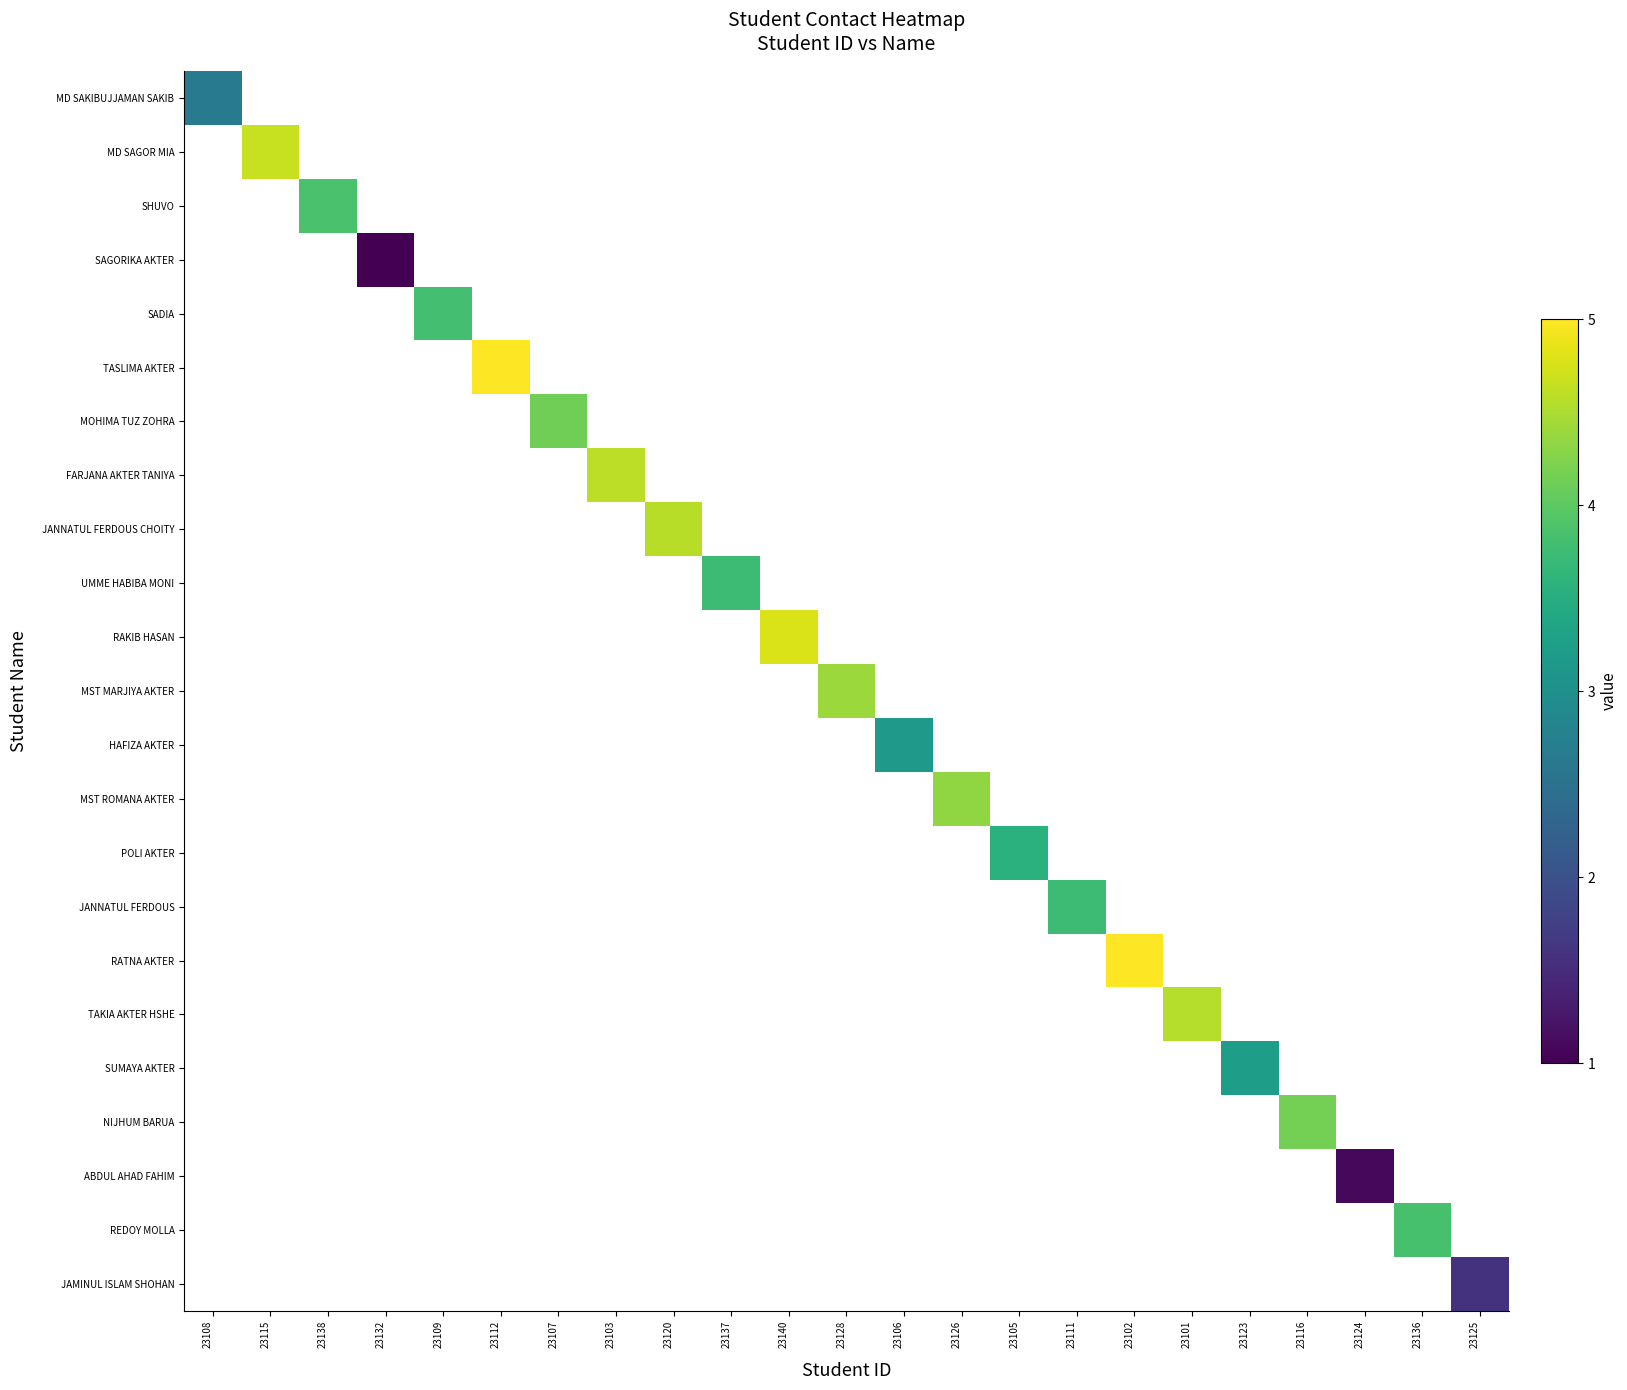

Count the number of data series in this chart.

23